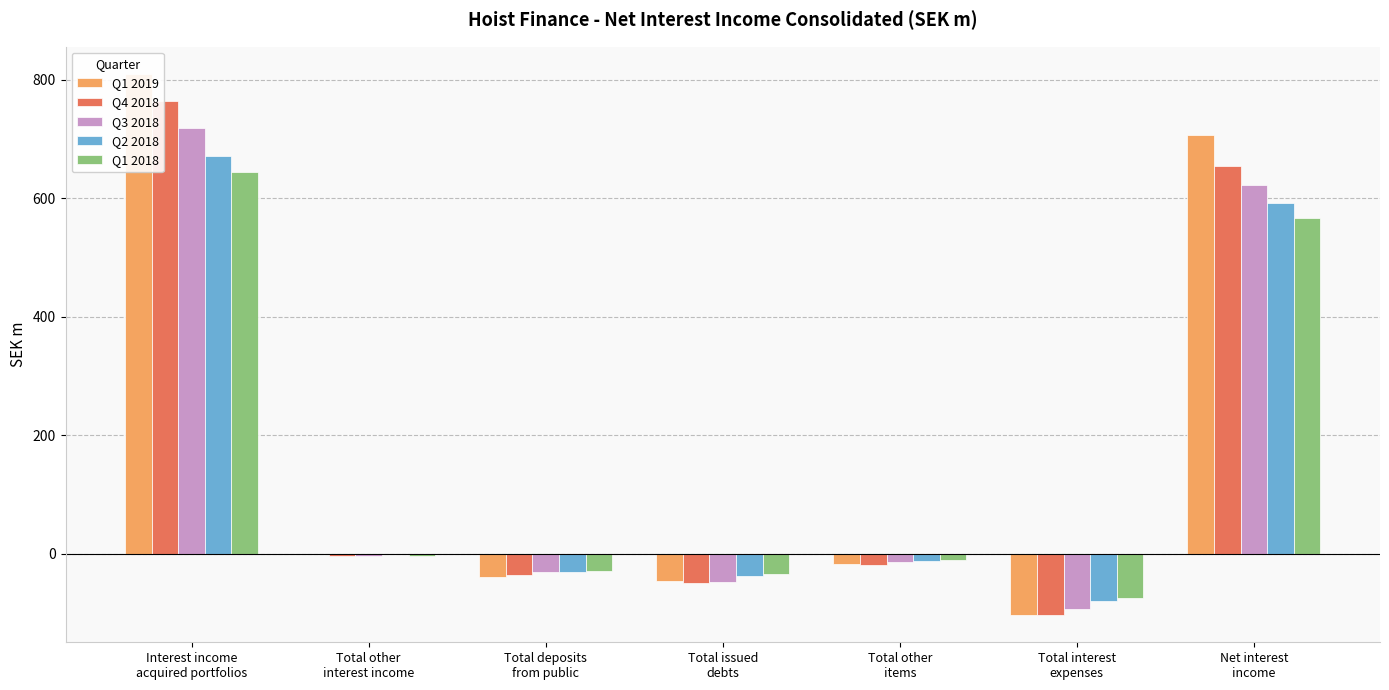

What is the greatest value displayed?

810.5